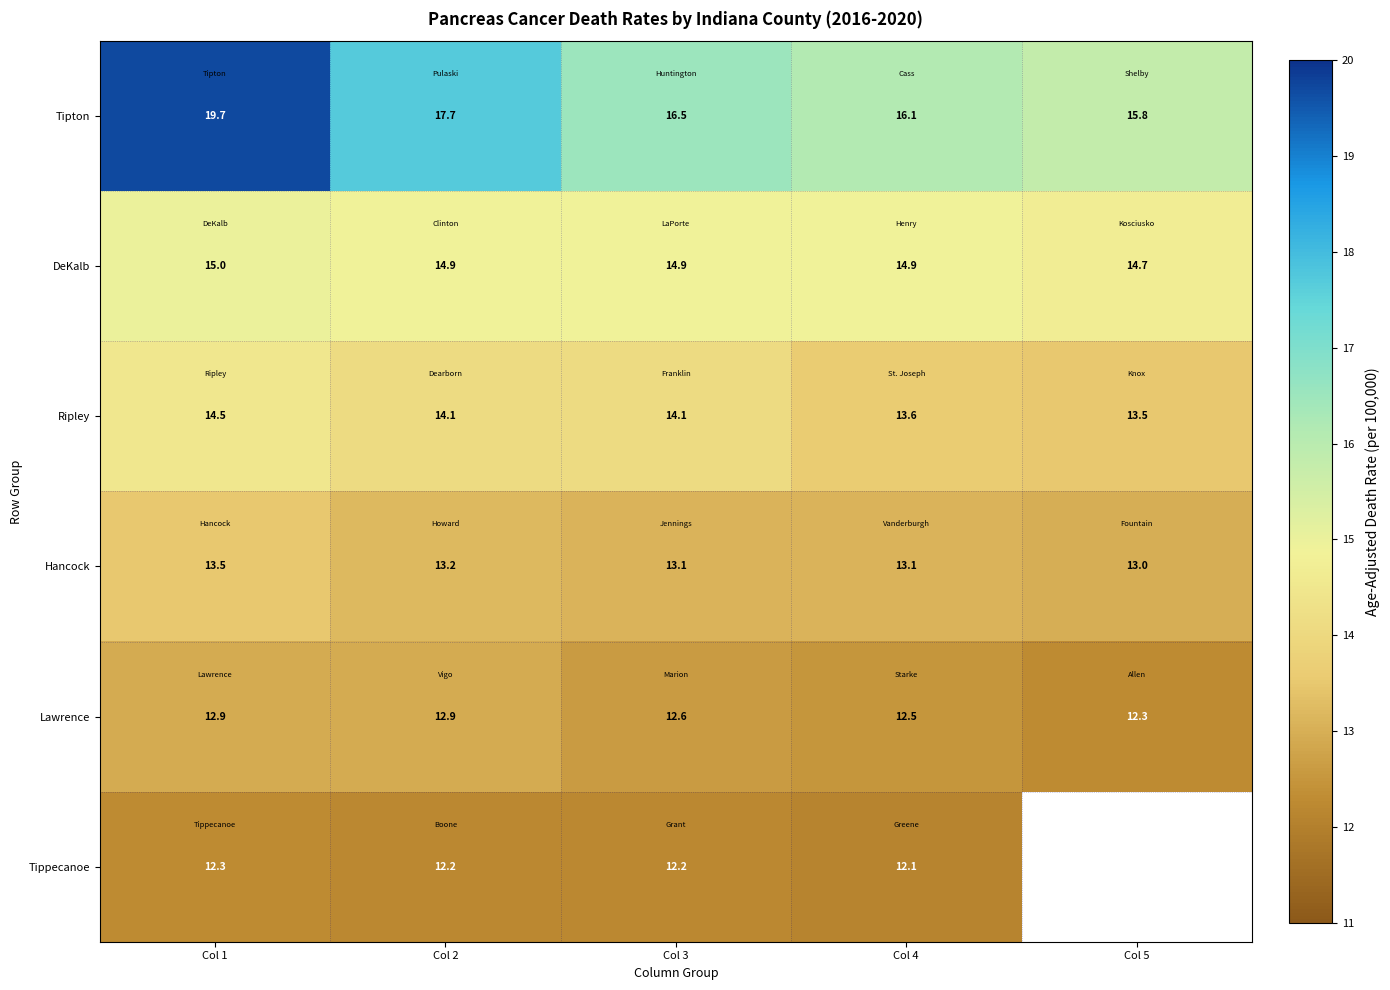

The value of Tippecanoe at Col 2 is 12.2. True or false?

True